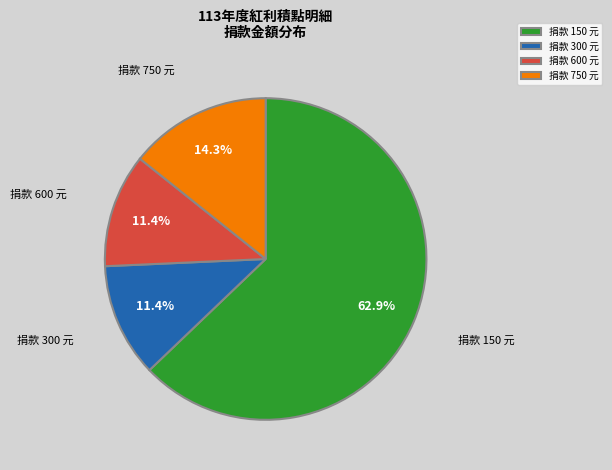

Which has a higher value, 捐款 600 元 or 捐款 150 元?

捐款 150 元